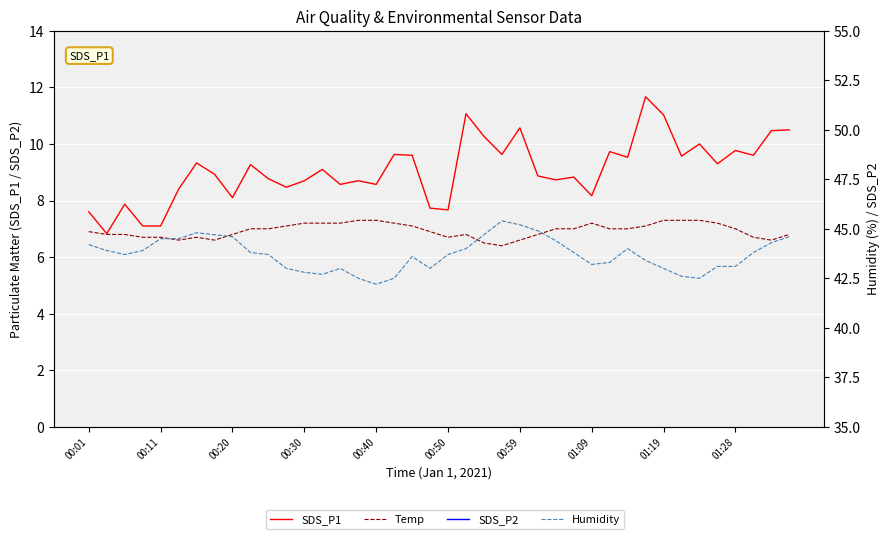

Reading right to left, extract all data points from this chart.

SDS_P1: 10.5	10.5	9.6	9.8	9.3	10.0	9.6	11.0	11.7	9.5	9.7	8.2	8.8	8.7	8.9	10.6	9.6	10.3	11.1	7.7	7.7	9.6	9.6	8.6	8.7	8.6	9.1	8.7	8.5	8.8	9.3	8.1	8.9	9.3	8.4	7.1	7.1	7.9	6.8	7.6
Temp: 6.8	6.6	6.7	7.0	7.2	7.3	7.3	7.3	7.1	7.0	7.0	7.2	7.0	7.0	6.8	6.6	6.4	6.5	6.8	6.7	6.9	7.1	7.2	7.3	7.3	7.2	7.2	7.2	7.1	7.0	7.0	6.8	6.6	6.7	6.6	6.7	6.7	6.8	6.8	6.9
SDS_P2: 9.5	9.5	8.7	8.9	8.5	9.2	8.7	10.1	10.6	8.6	8.9	7.5	8.1	8.0	8.1	9.6	8.8	9.3	9.0	7.1	7.0	8.8	8.7	7.8	7.9	7.8	8.4	7.9	7.7	8.0	8.4	7.3	8.1	7.9	7.6	6.5	6.5	7.3	6.2	7.0
Humidity: 44.6	44.3	43.8	43.1	43.1	42.5	42.6	43.0	43.4	44.0	43.3	43.2	43.8	44.4	44.9	45.2	45.4	44.7	44.0	43.7	43.0	43.6	42.5	42.2	42.5	43.0	42.7	42.8	43.0	43.7	43.8	44.6	44.7	44.8	44.5	44.5	43.9	43.7	43.9	44.2